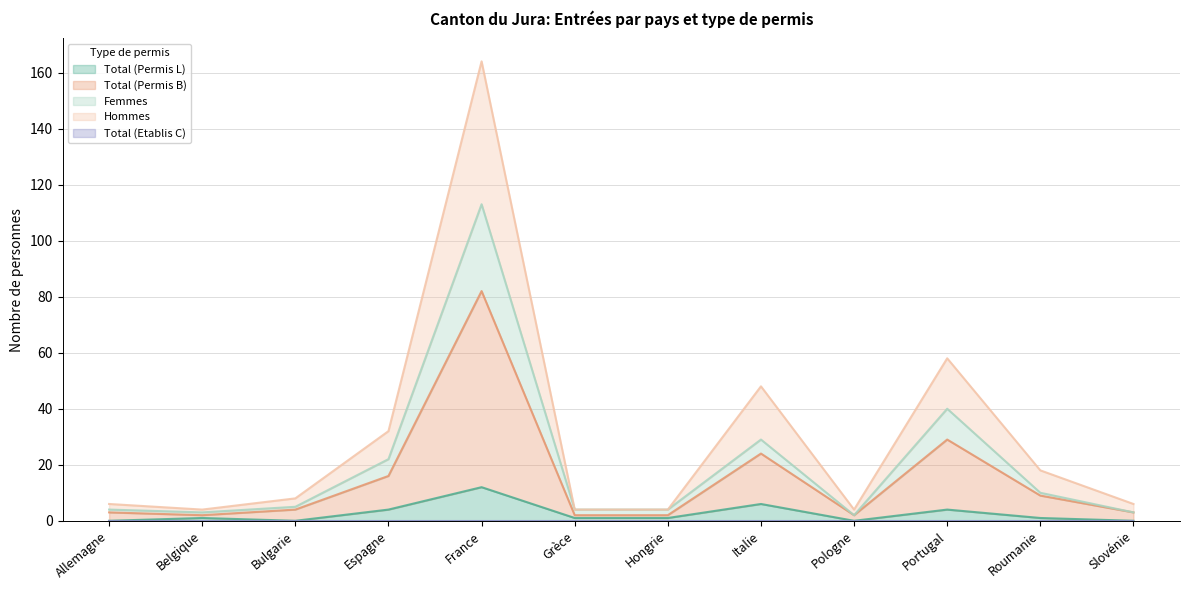

Which series has the widest spread of values?

Hommes